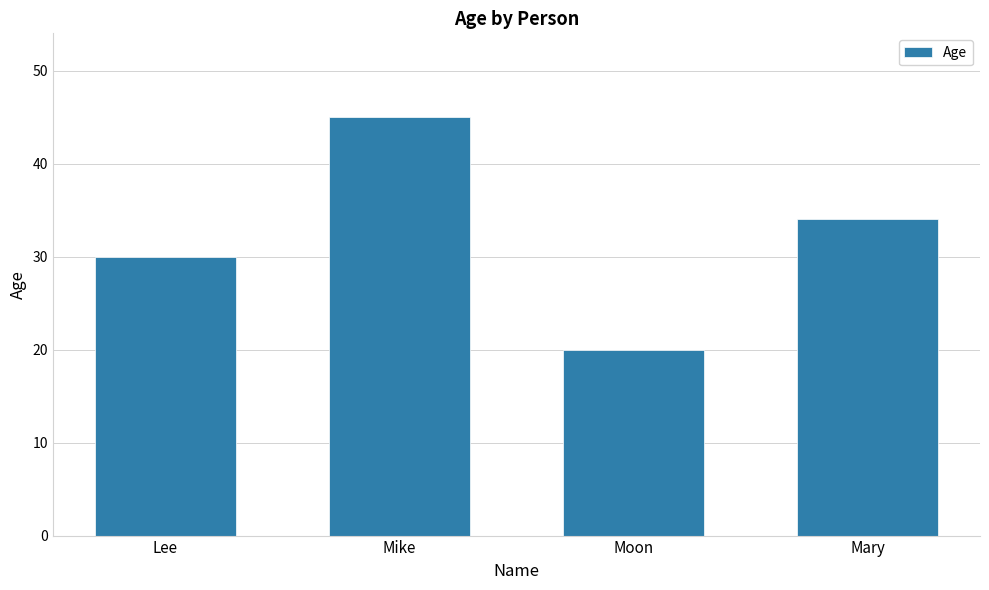

How many categories are shown in the chart?

4